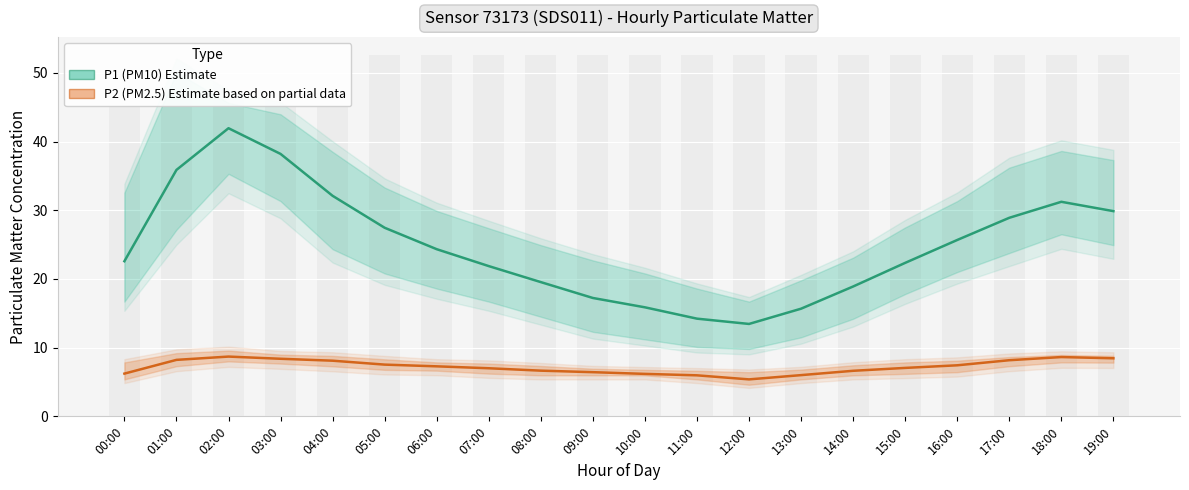

What is the highest value of the P1 (PM10) Estimate series?

41.9